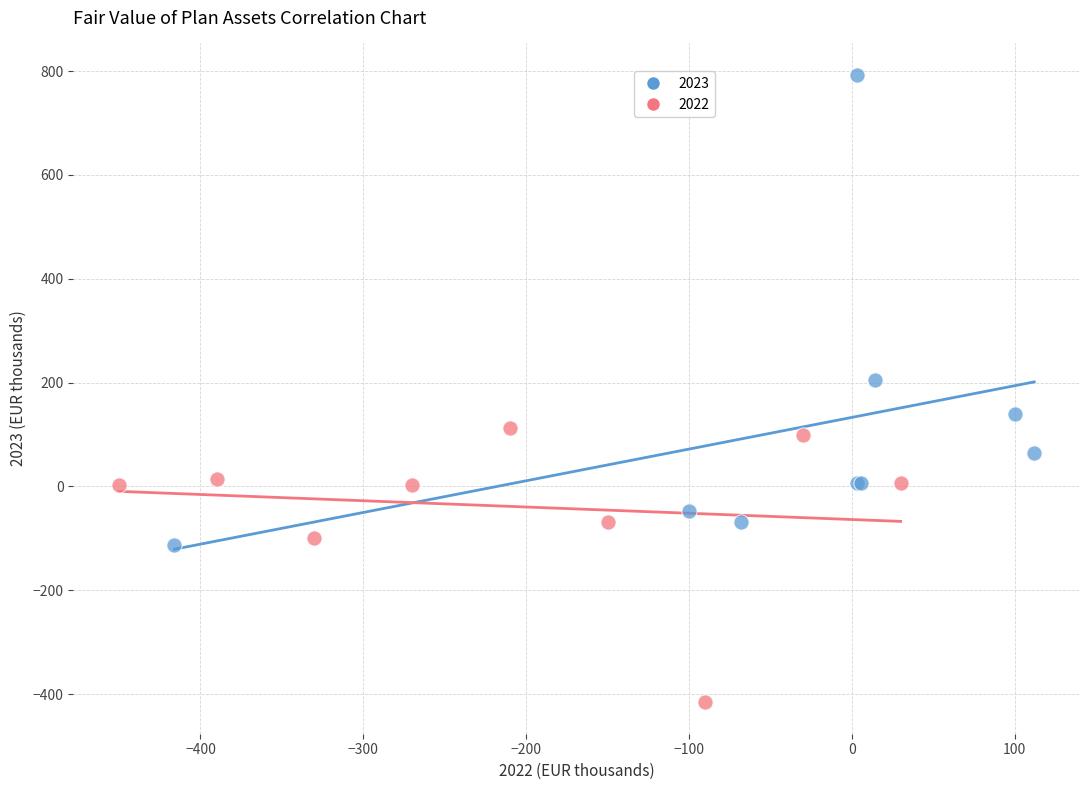

Which series contains the highest Y value?

2023